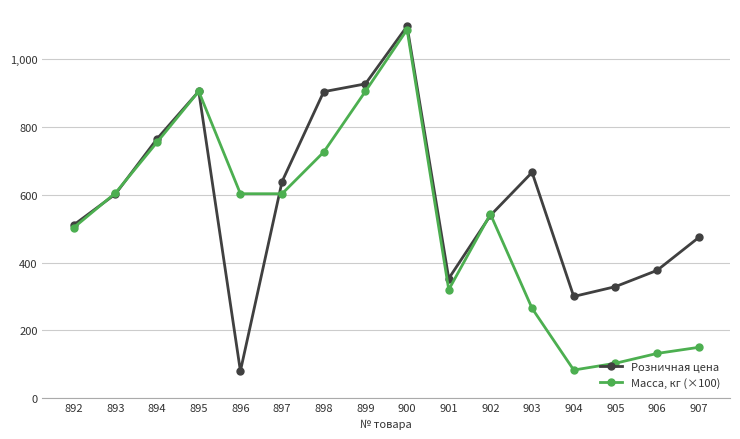

Where is Розничная цена nearest to the value 588?

893